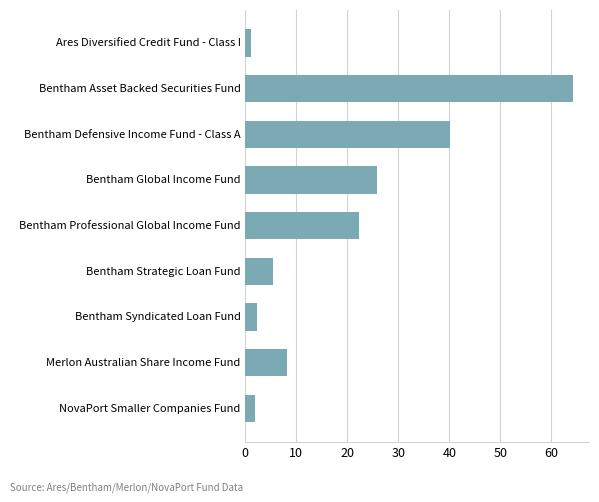

What position from the top is Bentham Professional Global Income Fund?

5